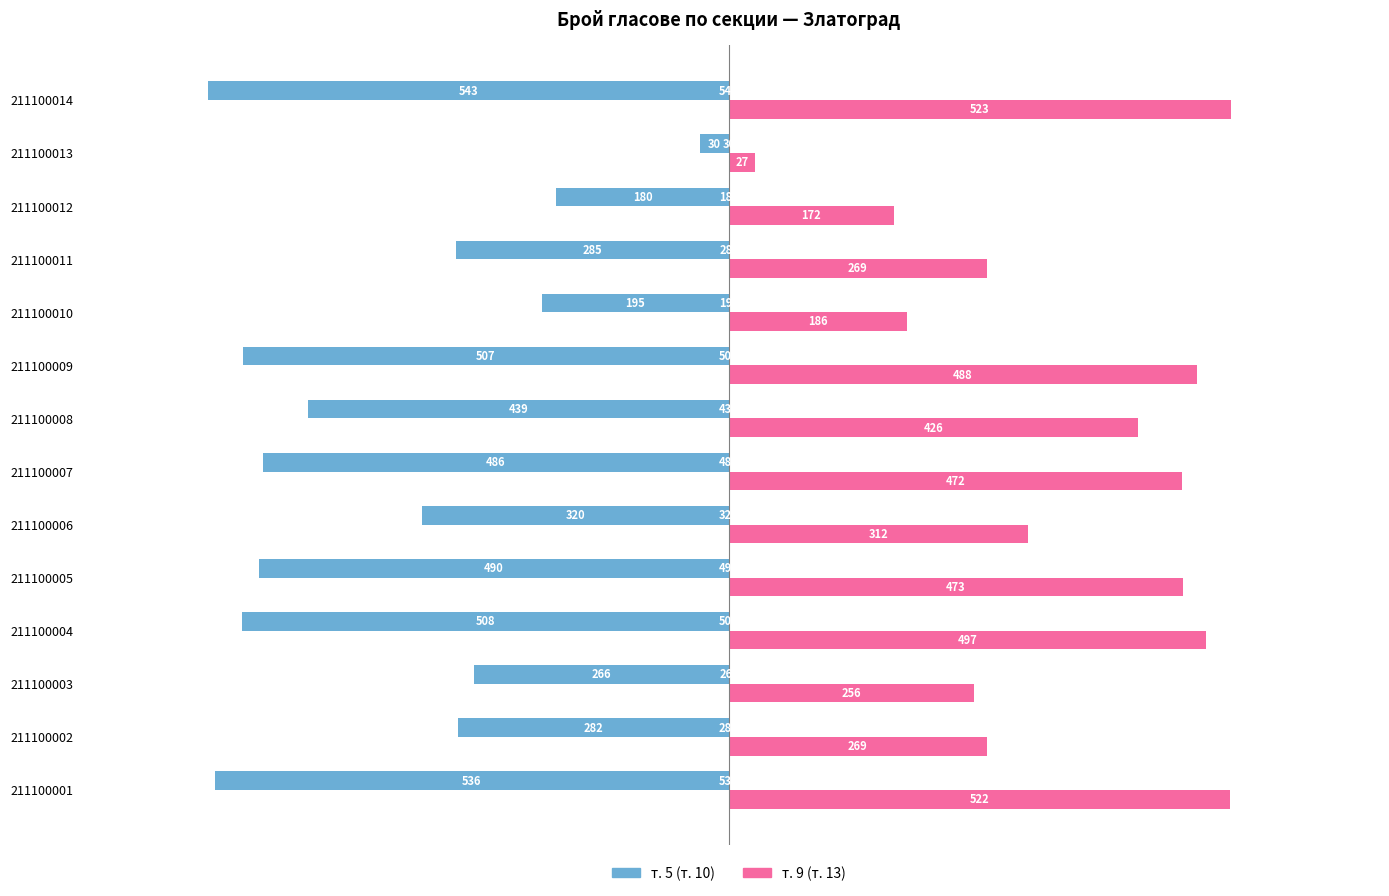

What are all the series names shown in the legend?

т. 5 (т. 10), т. 9 (т. 13)